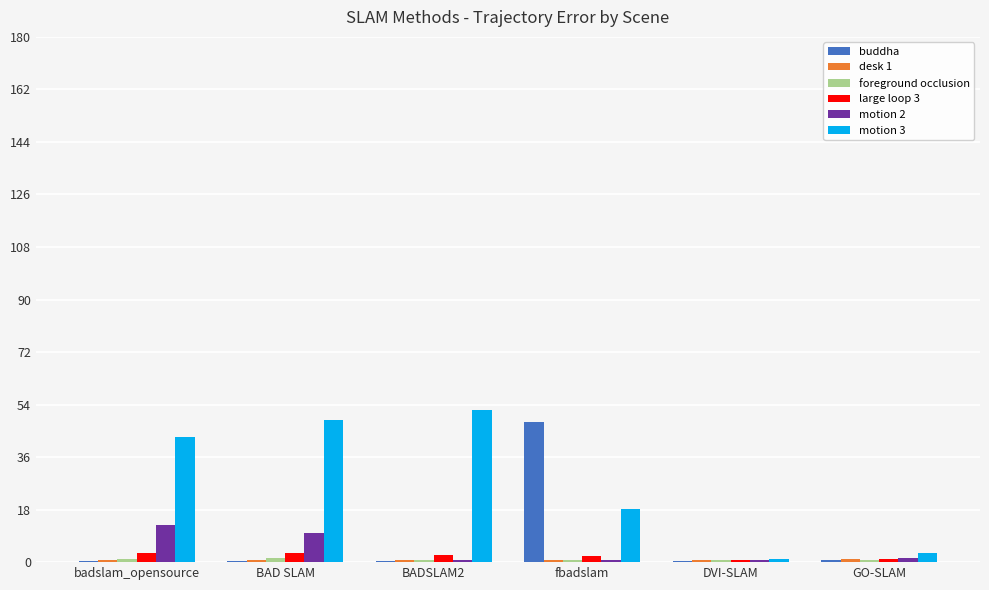

What is the maximum value for motion 2?

12.7